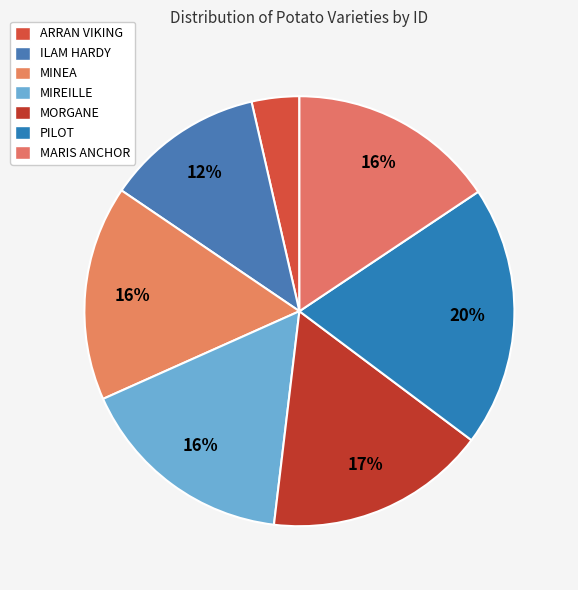

What percentage is the MINEA slice, to the nearest percent?

16%